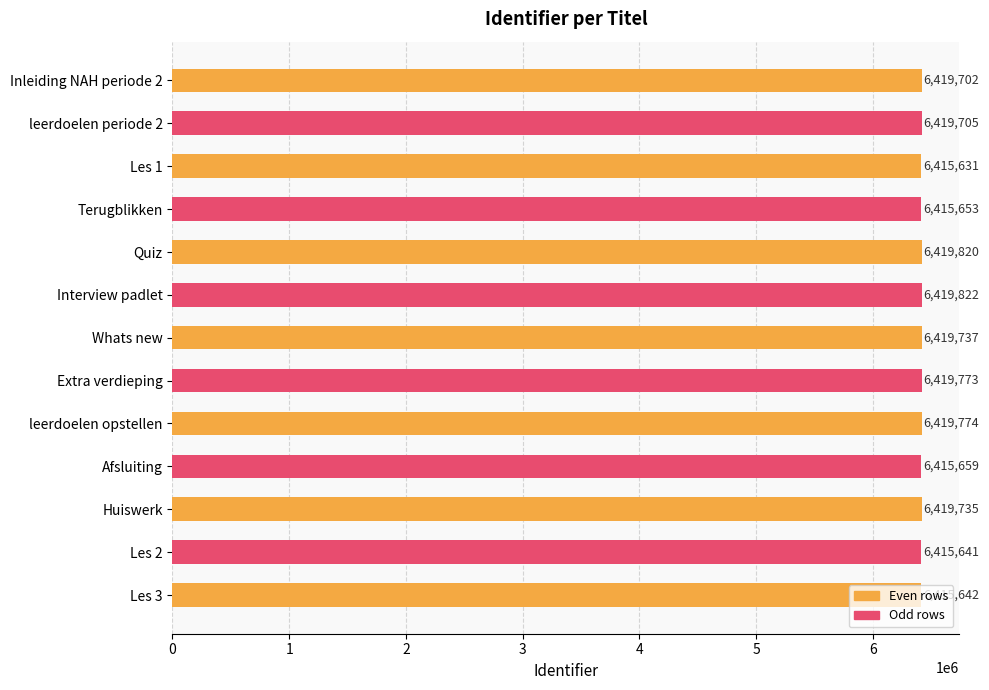

Are the bars horizontal?

Yes